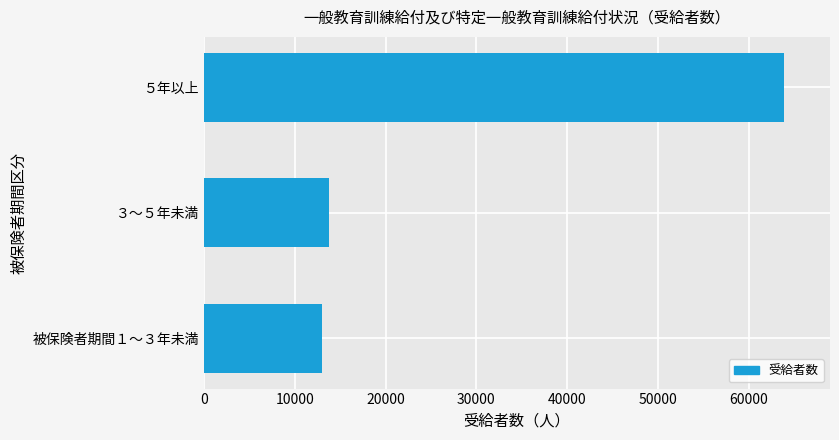

What is the smallest value displayed?

13044